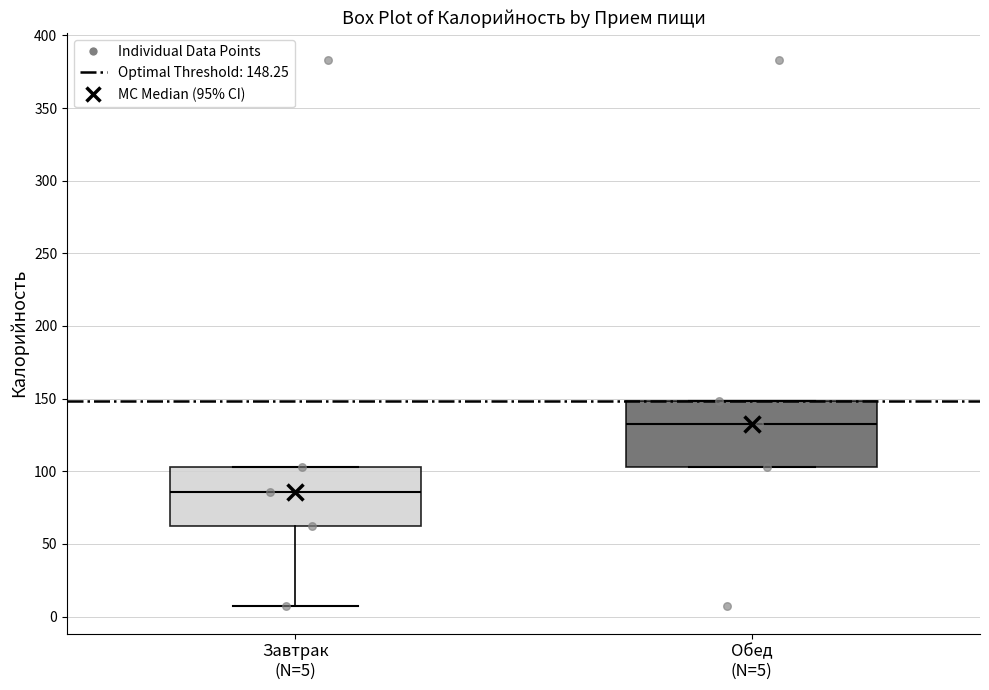

Reading left to right, transcribe this box plot: for each box, give where its median line is, the range the box spans, and where its two whiskers end, as read against the y-axis. The values are not printed on the chart, so give them approximately, as read against the axis.

Завтрак (N=5): median 85, box 60 to 105, whiskers 5 to 105
Обед (N=5): median 135, box 105 to 150, whiskers 105 to 150